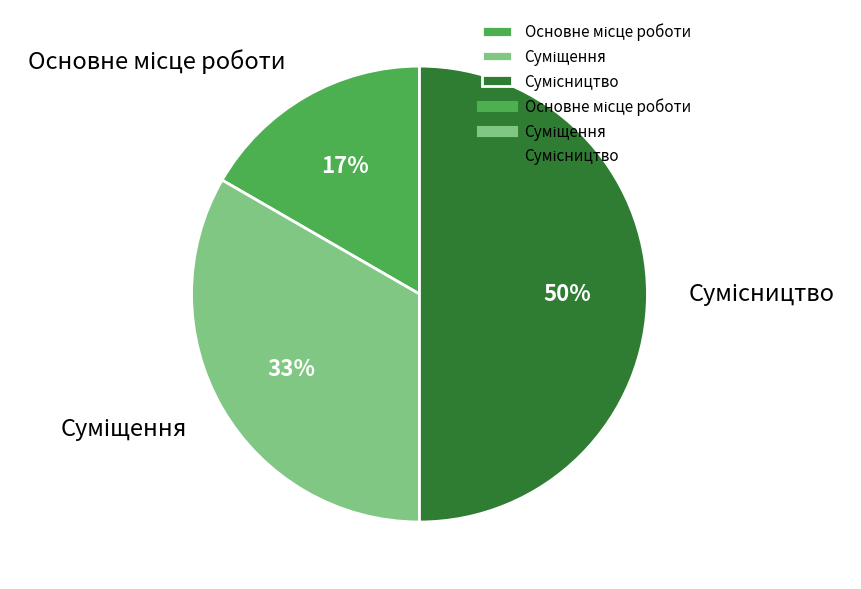

To the nearest percent, what is the average slice percentage?

33%